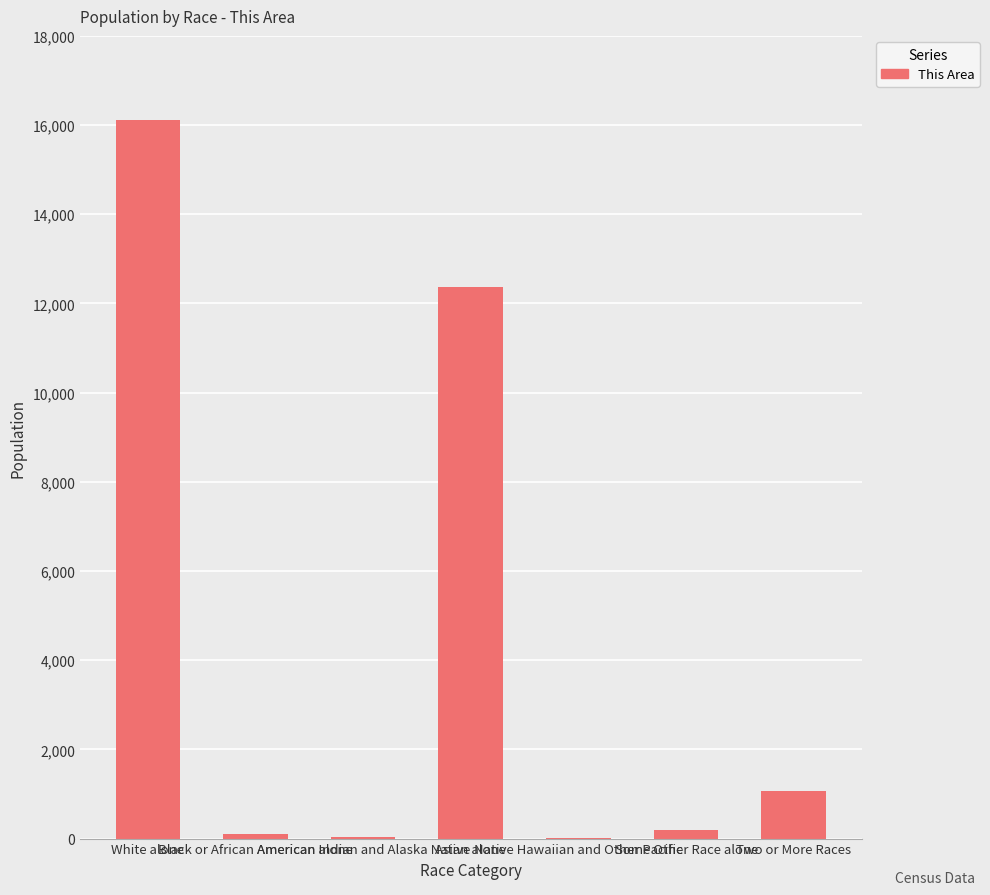

What is the maximum value shown in the chart?

16125